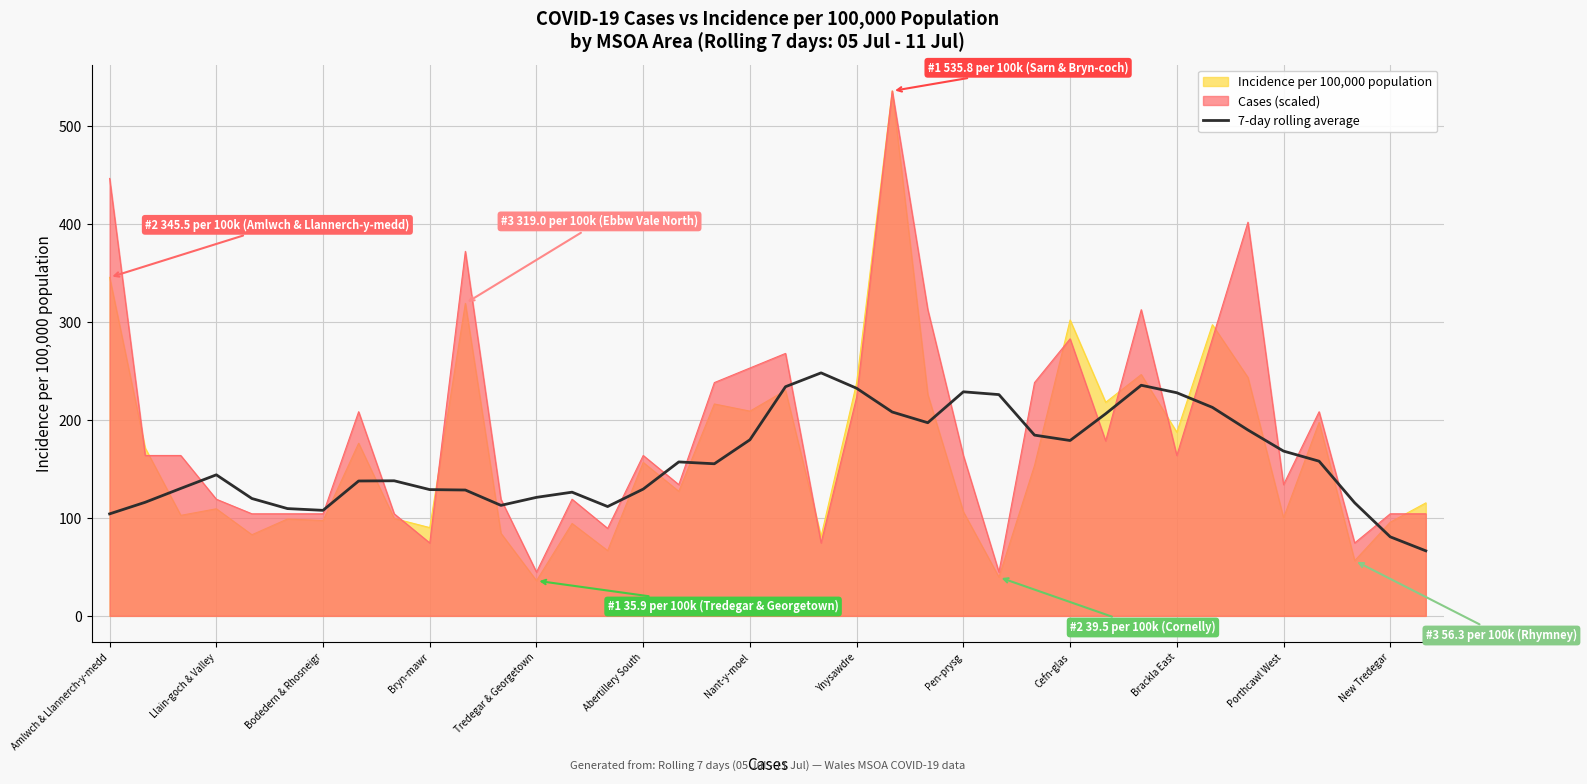

The 7-day rolling average series shows 24.7 at Amlwch & Llannerch-y-medd. True or false?

False